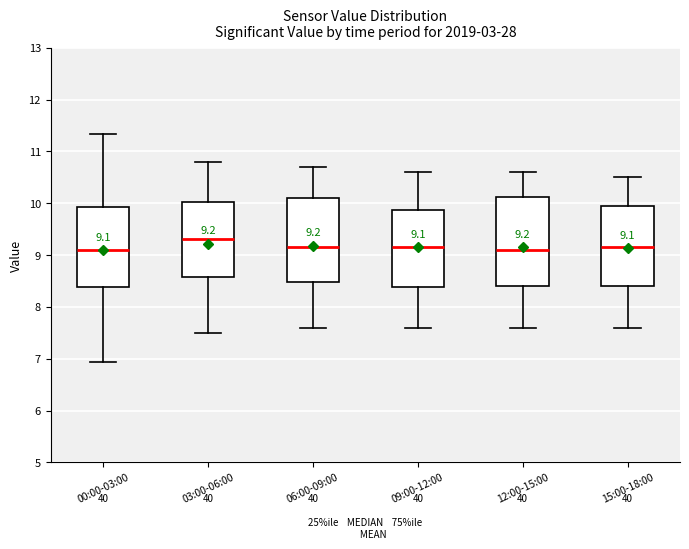

Which box has the highest median line?

03:00-06:00